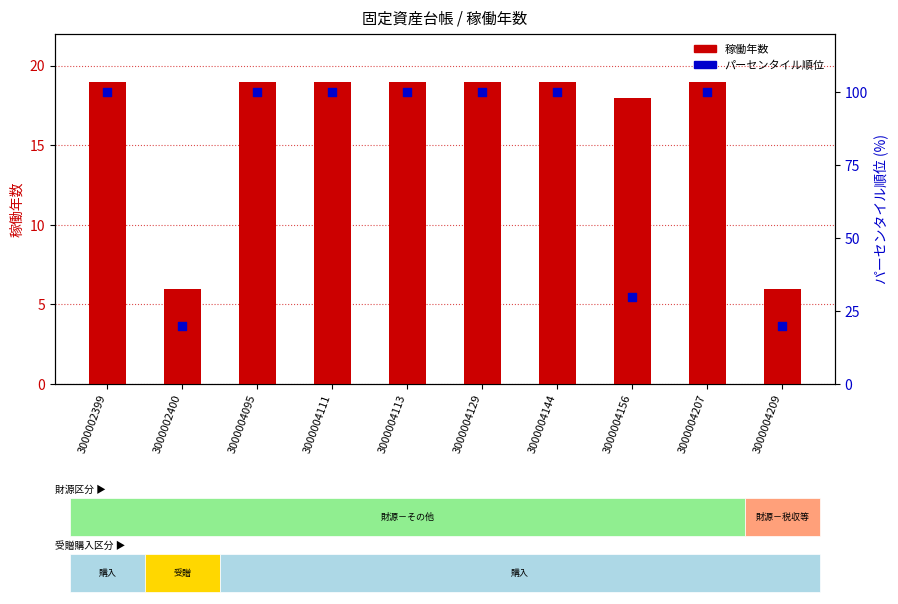

Which series reaches the maximum Y coordinate?

稼働年数パーセンタイル順位